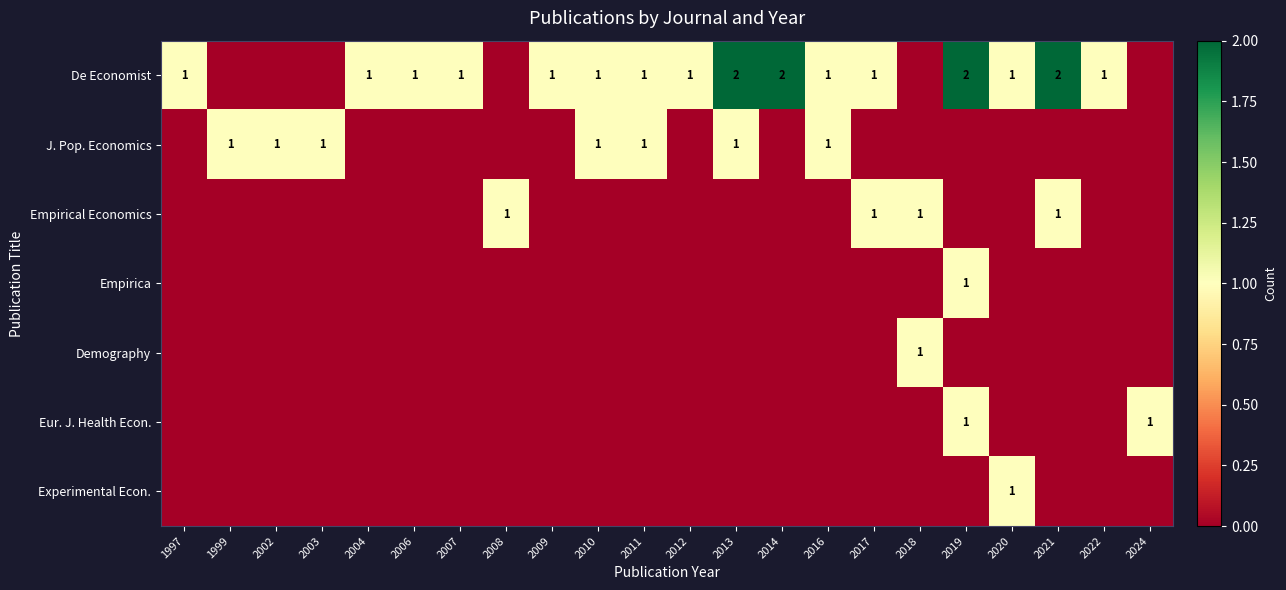

The Eur. J. Health Econ. series shows 2 at 2024. True or false?

False